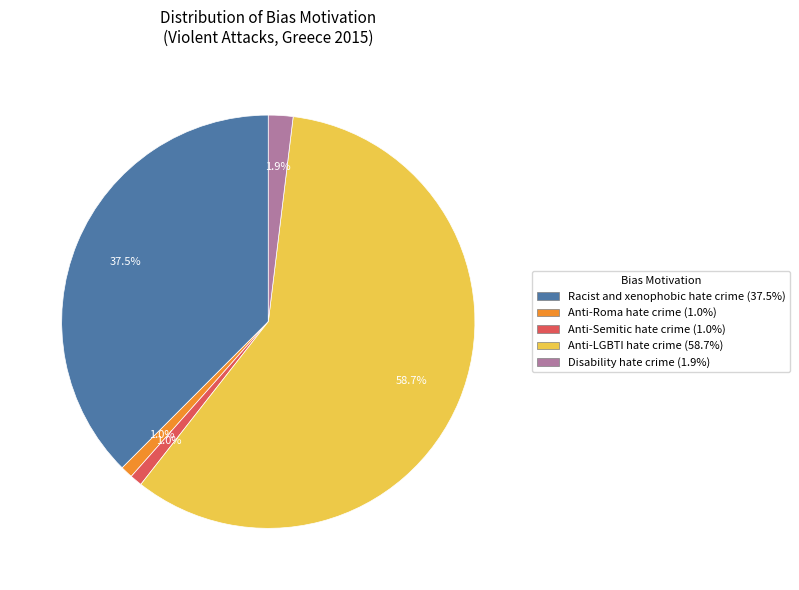

To the nearest percent, what is the difference between the largest and smallest slice percentages?

58%